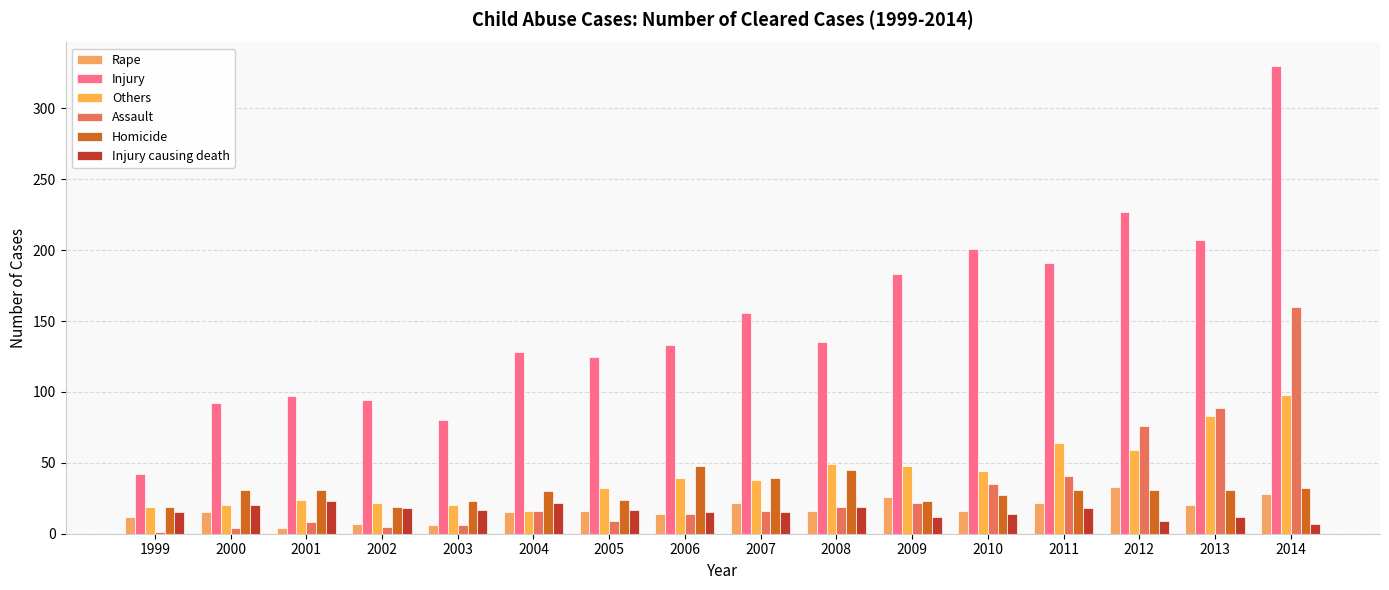

Where is Others nearest to the value 57?

2012